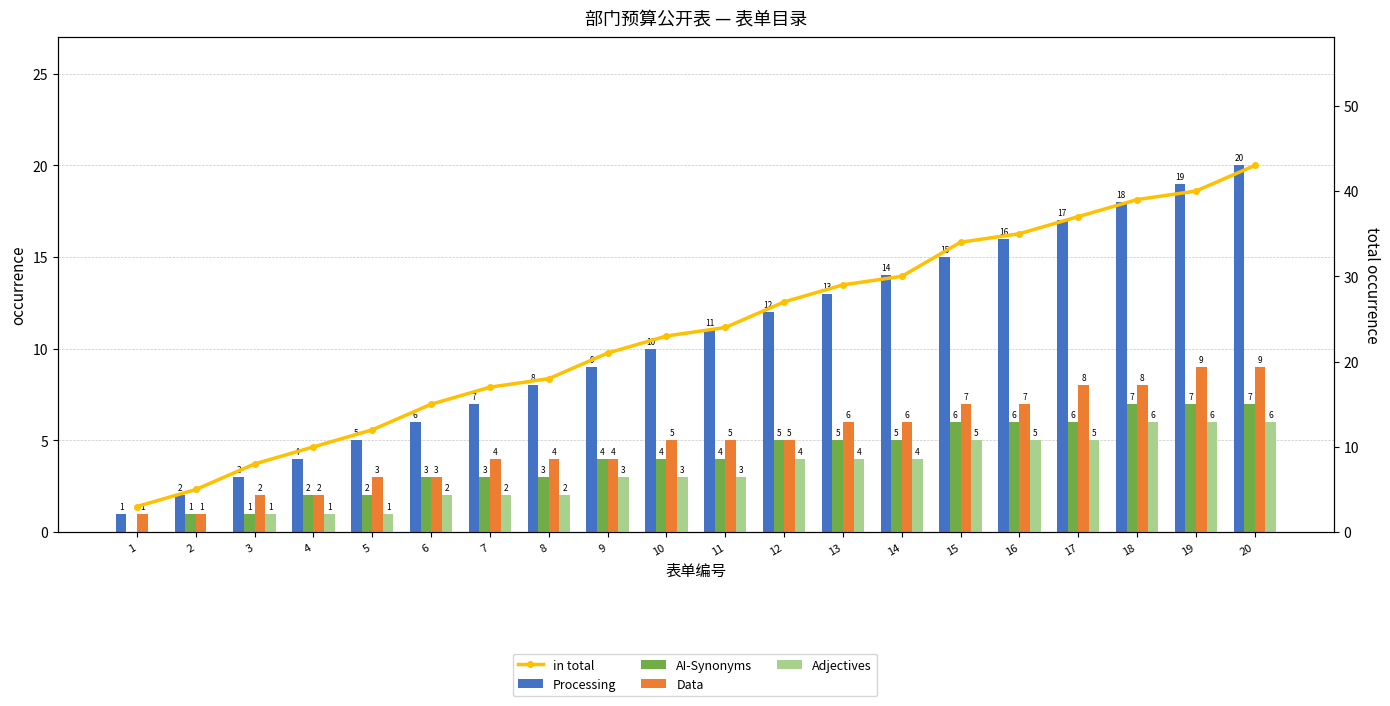

The value of Processing at 9 is 9. True or false?

True